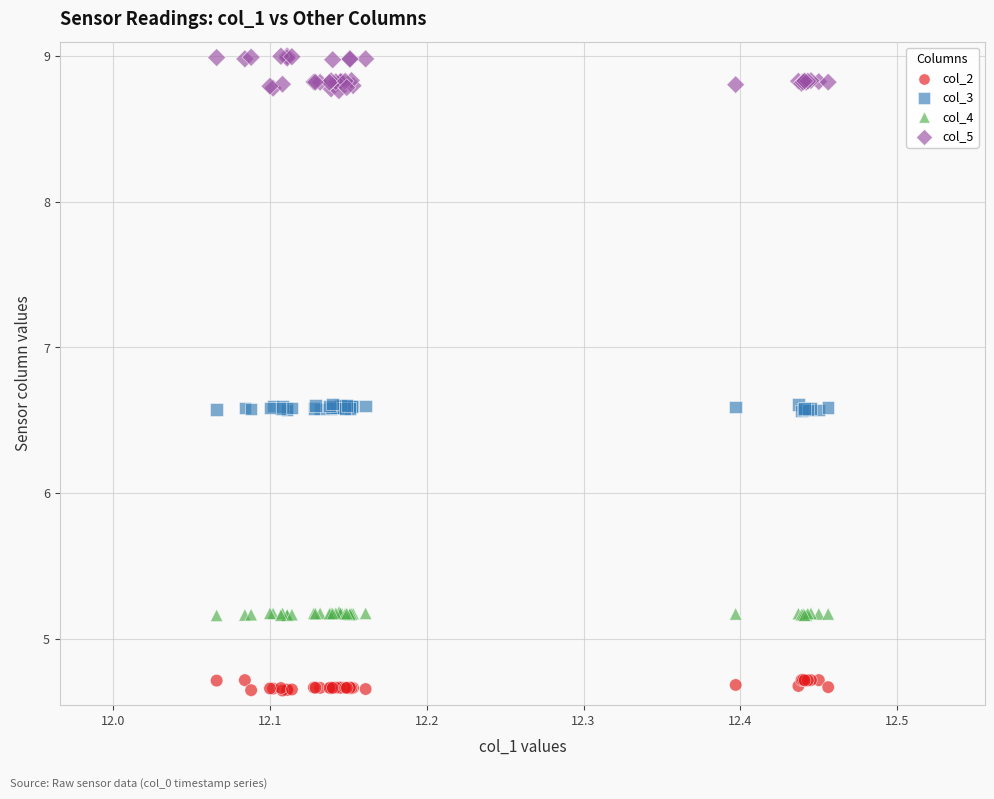

Which series reaches the minimum Y coordinate?

col_2